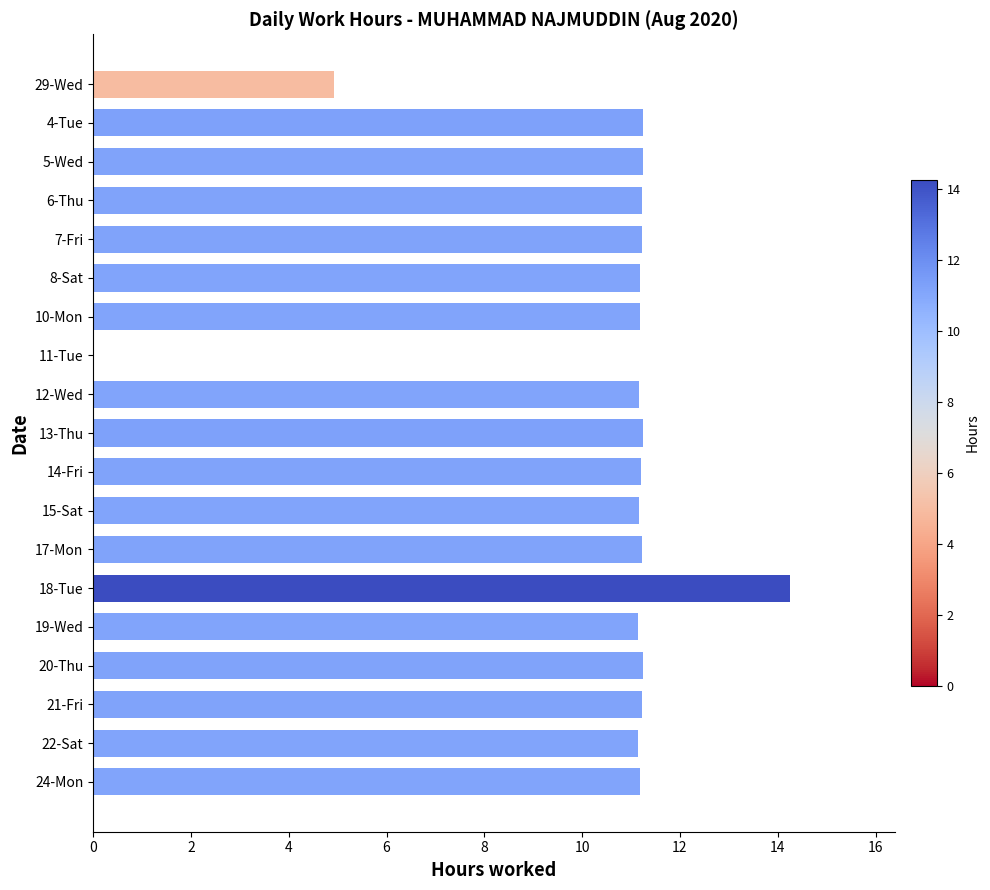

Which label corresponds to the largest value in the chart?

18-Tue